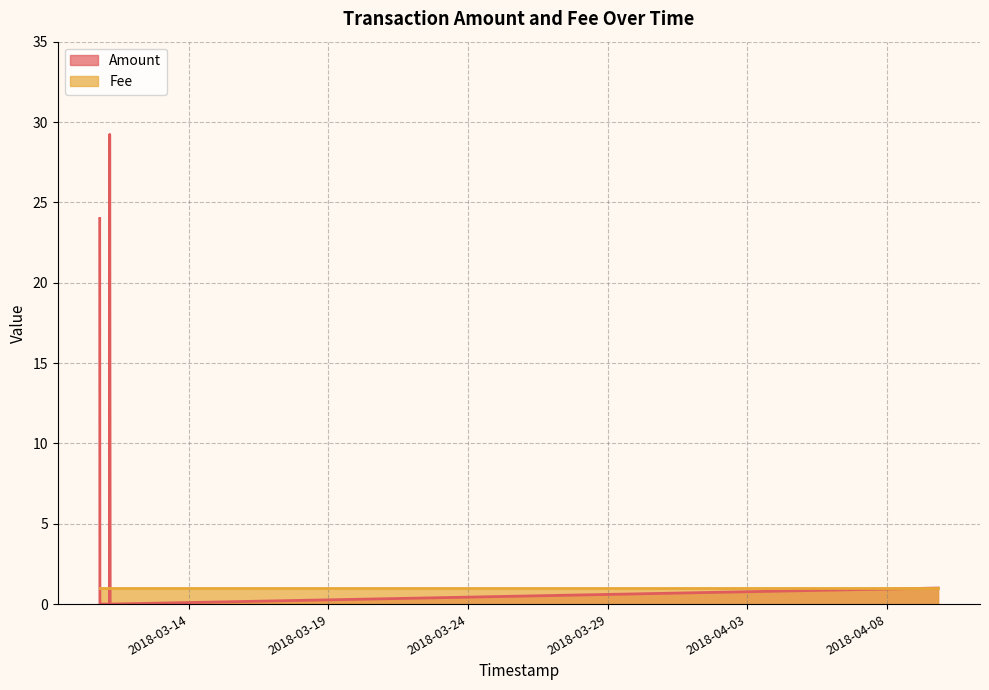

Is it true that the value at 2018-03-11 04:14:52 is 12.8?

False